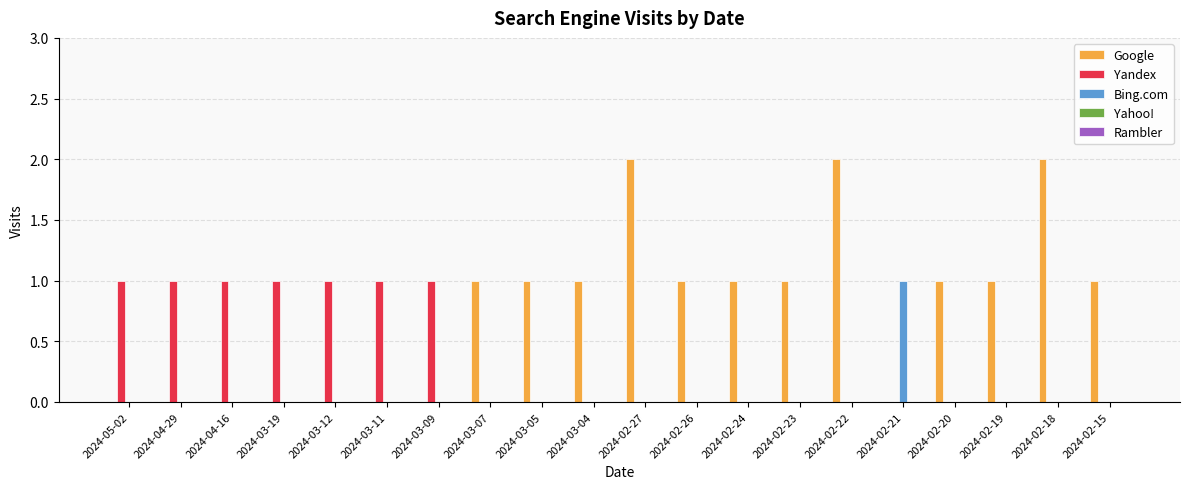

How many categories are shown in the chart?

20